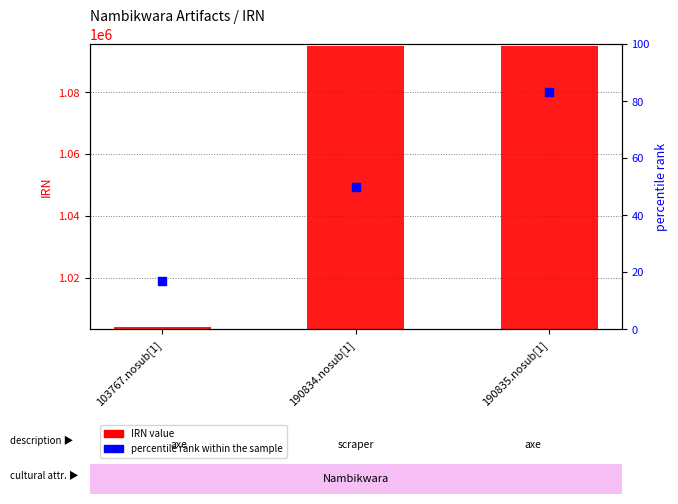

Is the value of percentile rank within the sample at 190834.nosub[1] greater than the value of IRN value at 103767.nosub[1]?

No